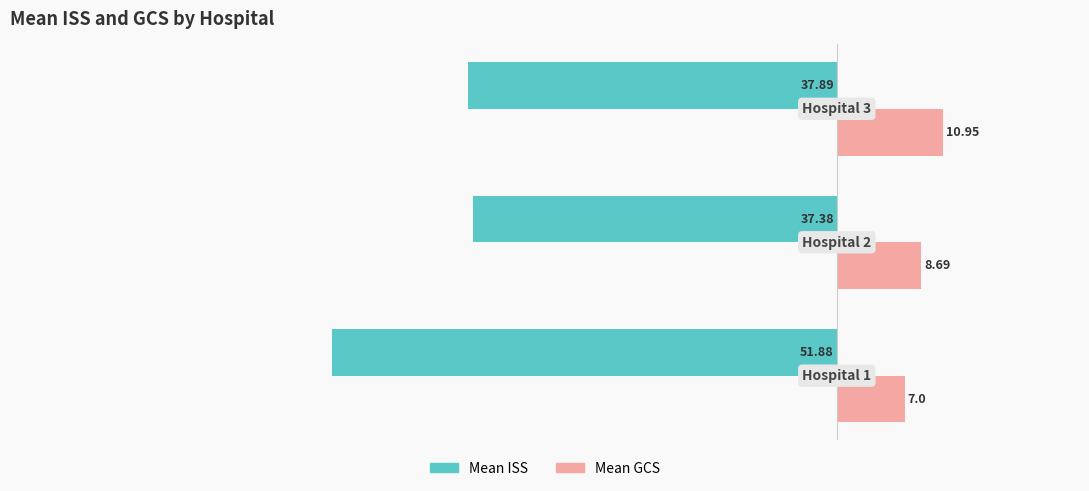

Which series has the largest range (max minus min)?

Mean ISS